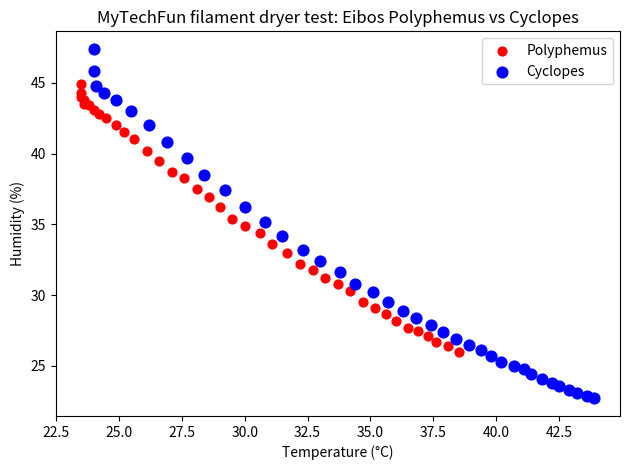

Which series contains the highest Y value?

Cyclopes